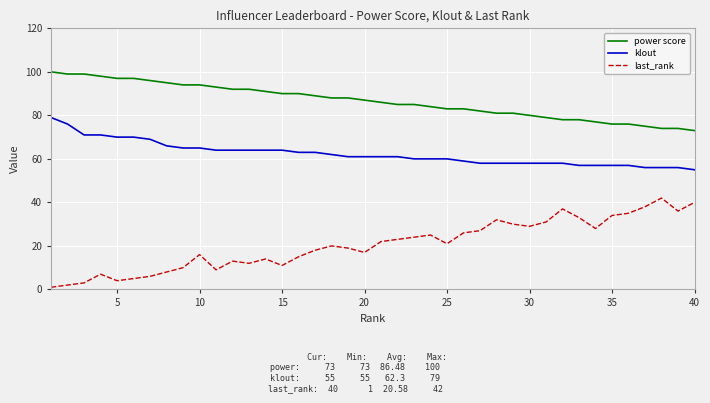

Which series has the largest total across all categories?

power score